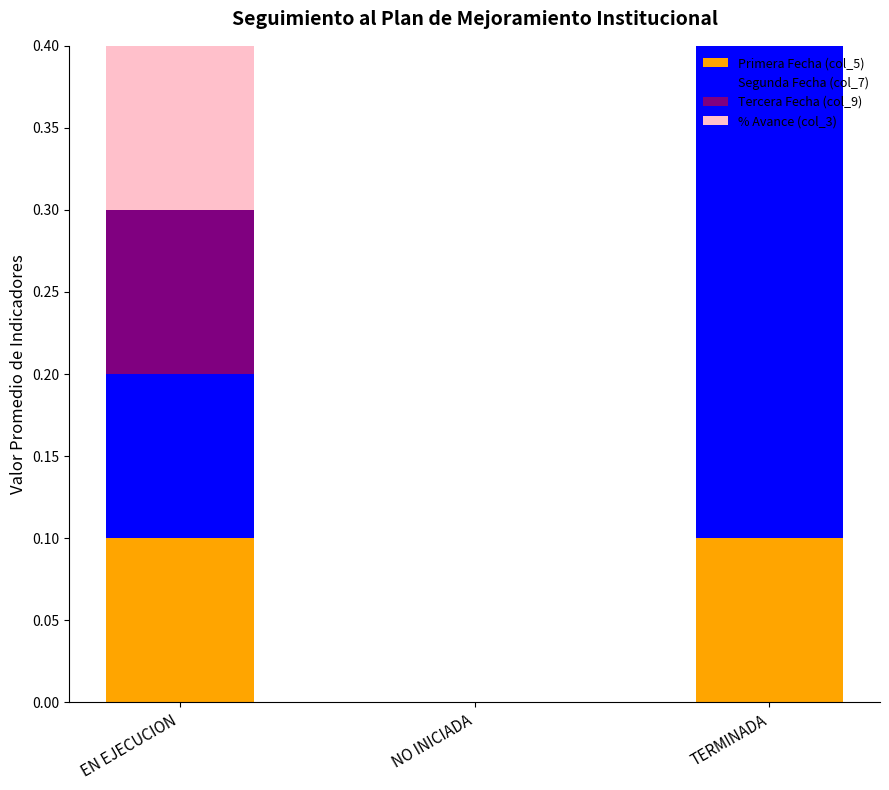

At which category is the sum across all series the highest?

TERMINADA